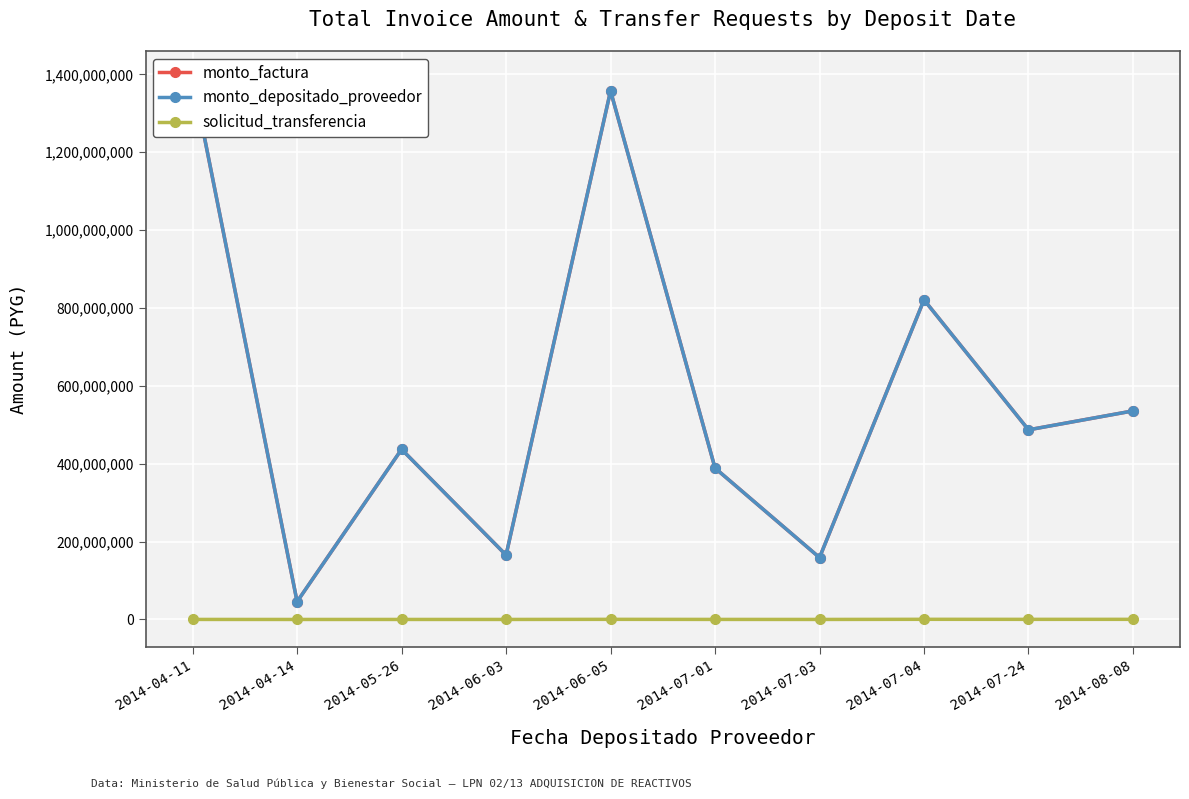

The value of monto_factura at 2014-05-26 is 125319694. True or false?

False